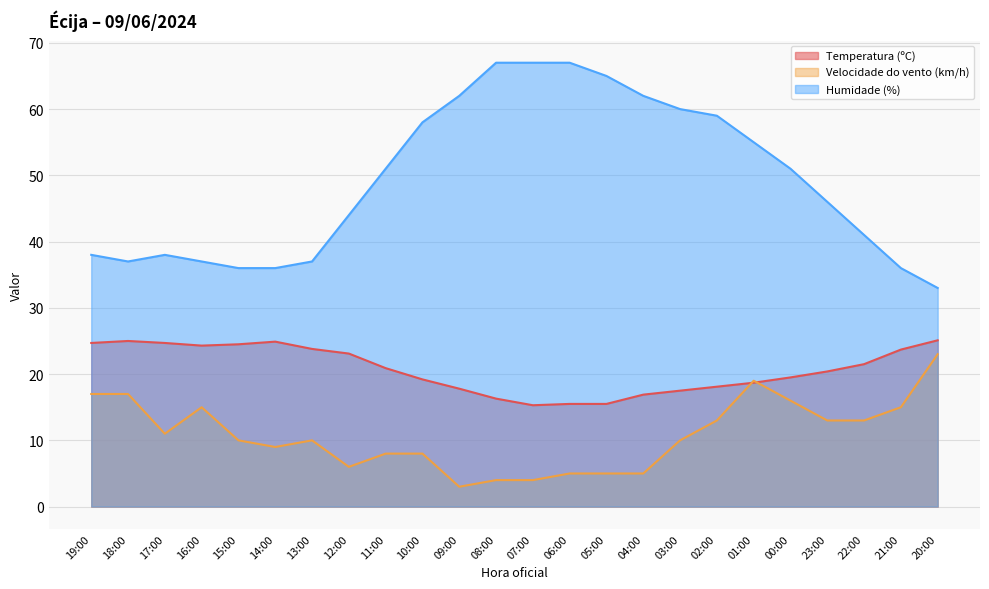

The Temperatura (ºC) series shows 24.5 at 15:00. True or false?

True